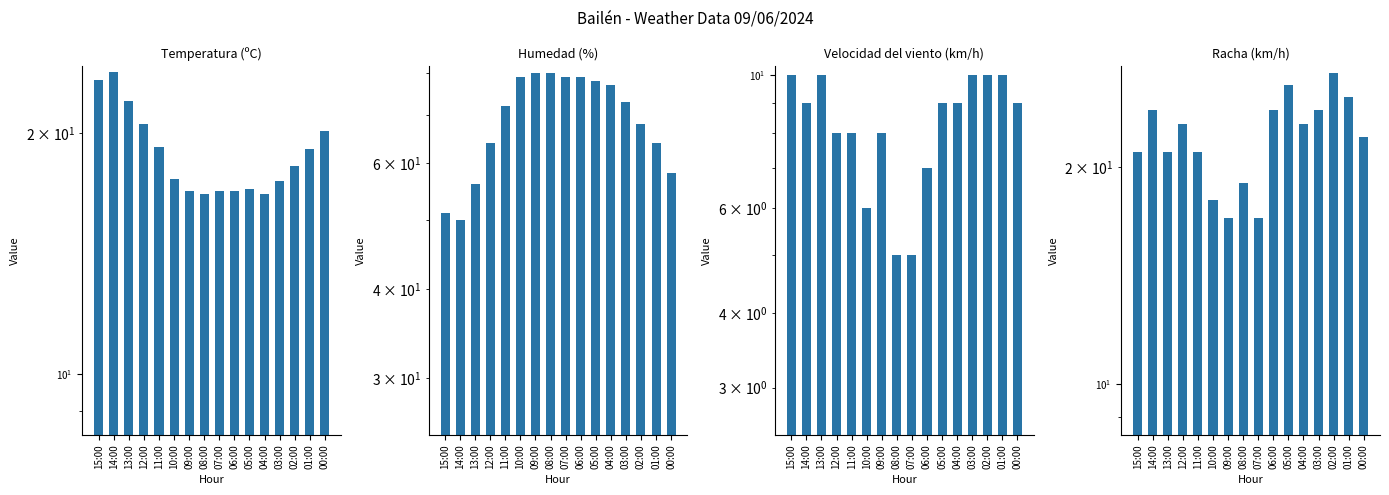

Between 09:00 and 07:00, which series saw the biggest shift?

Velocidad del viento (km/h)